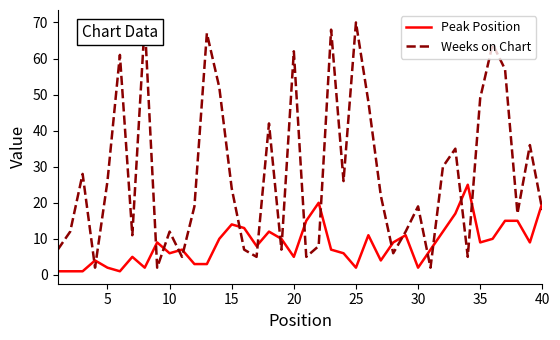

What is the difference between the maximum and minimum values in the Weeks on Chart series?

68